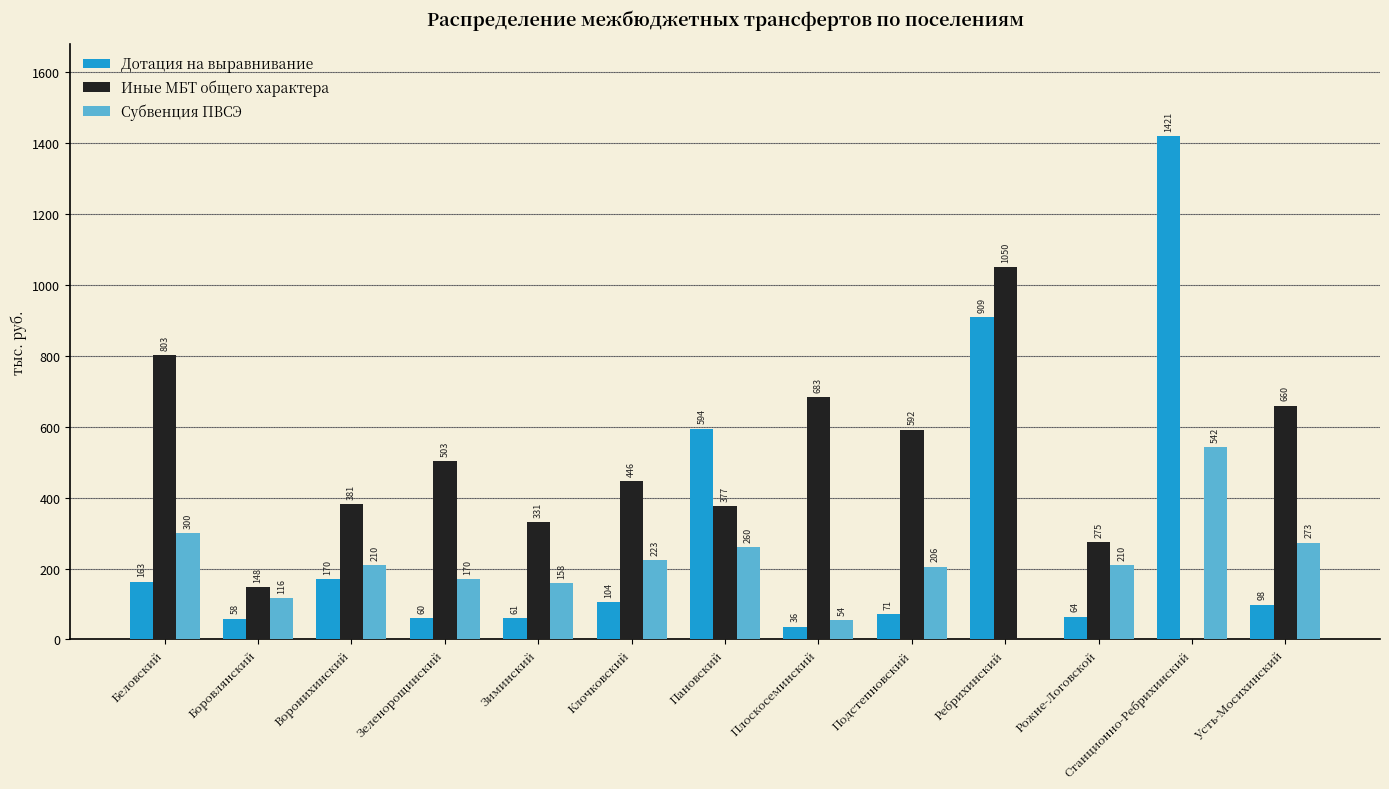

What is the maximum value shown in the chart?

1420.6